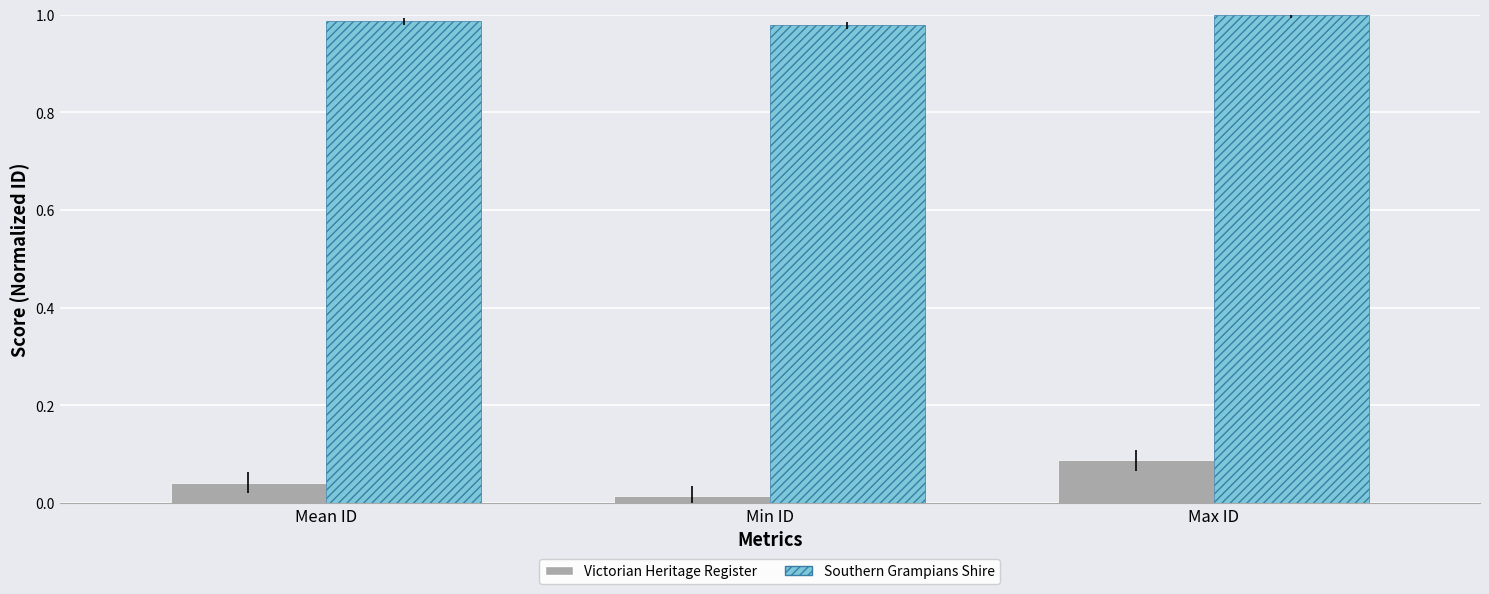

What is the difference between the highest and lowest values at Mean ID?

0.9